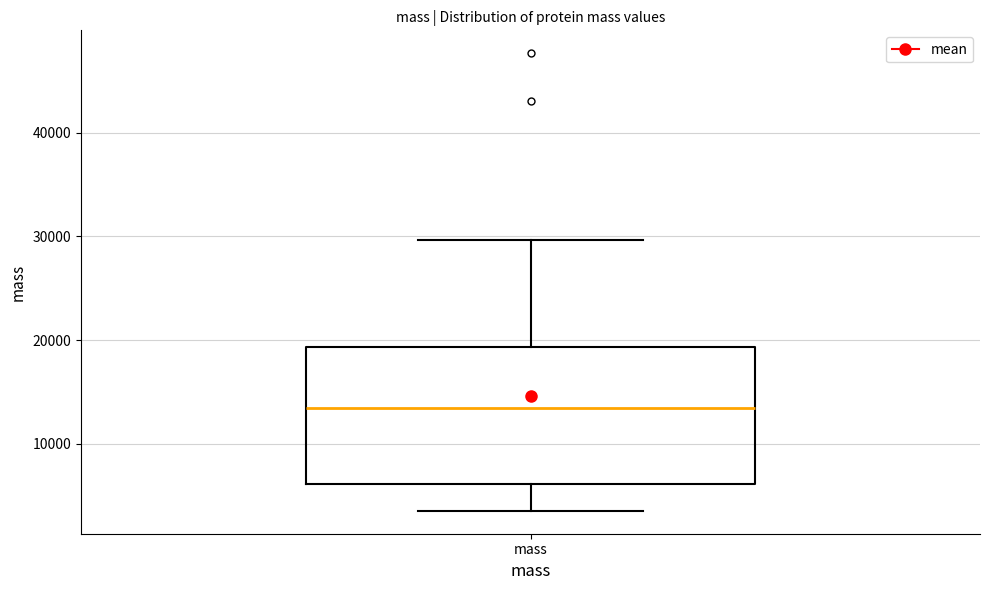

Where does the upper whisker of the box for mass end on the y-axis? The values are not printed on the chart, so give them approximately, as read against the axis.

30000